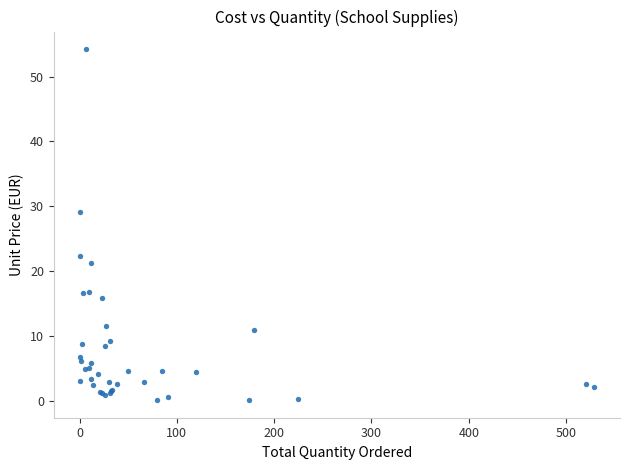

What Y value in the scatter plot is closest to 27?

29.1